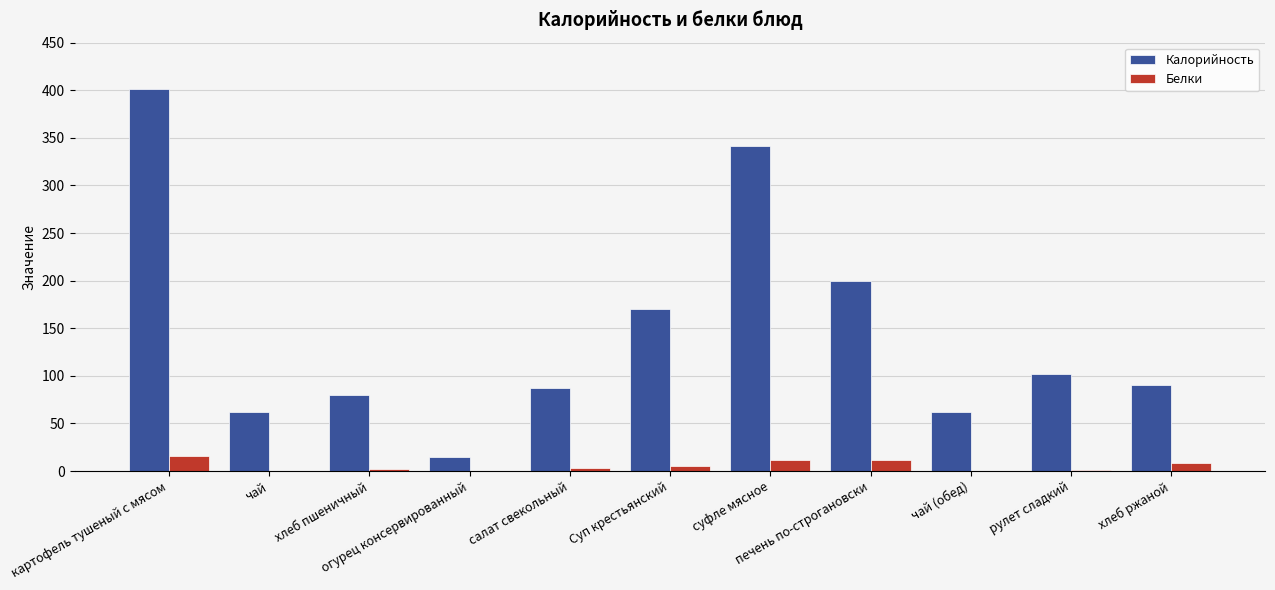

How many distinct data groups are displayed?

2